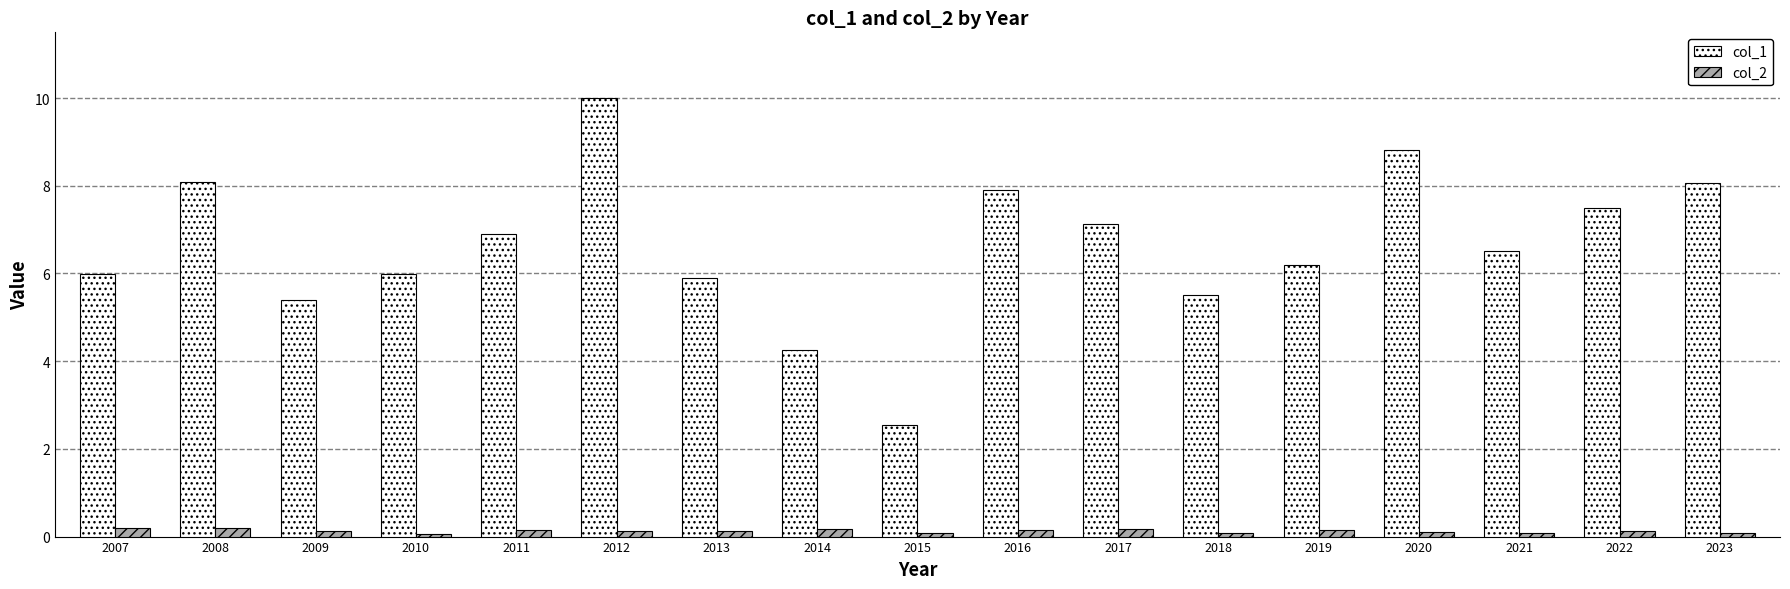

Which series has the widest spread of values?

col_1